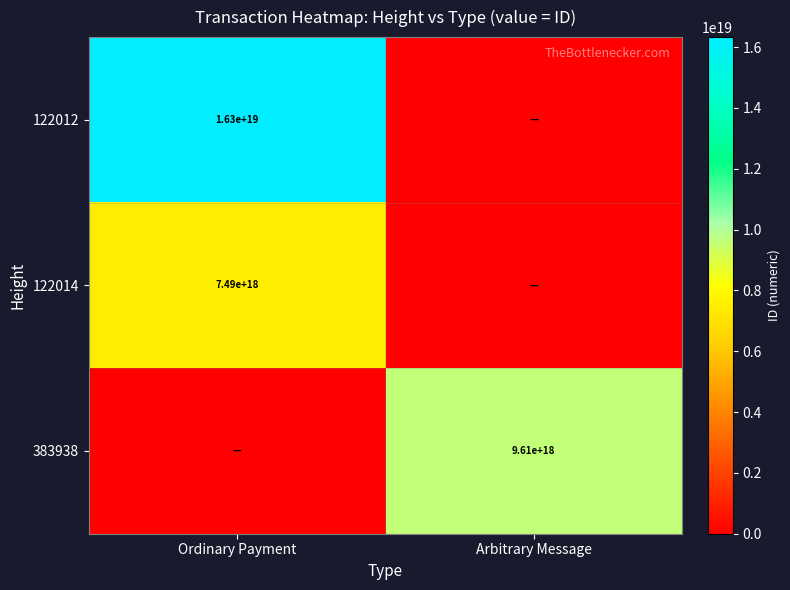

At which category is the sum across all series the highest?

Ordinary Payment